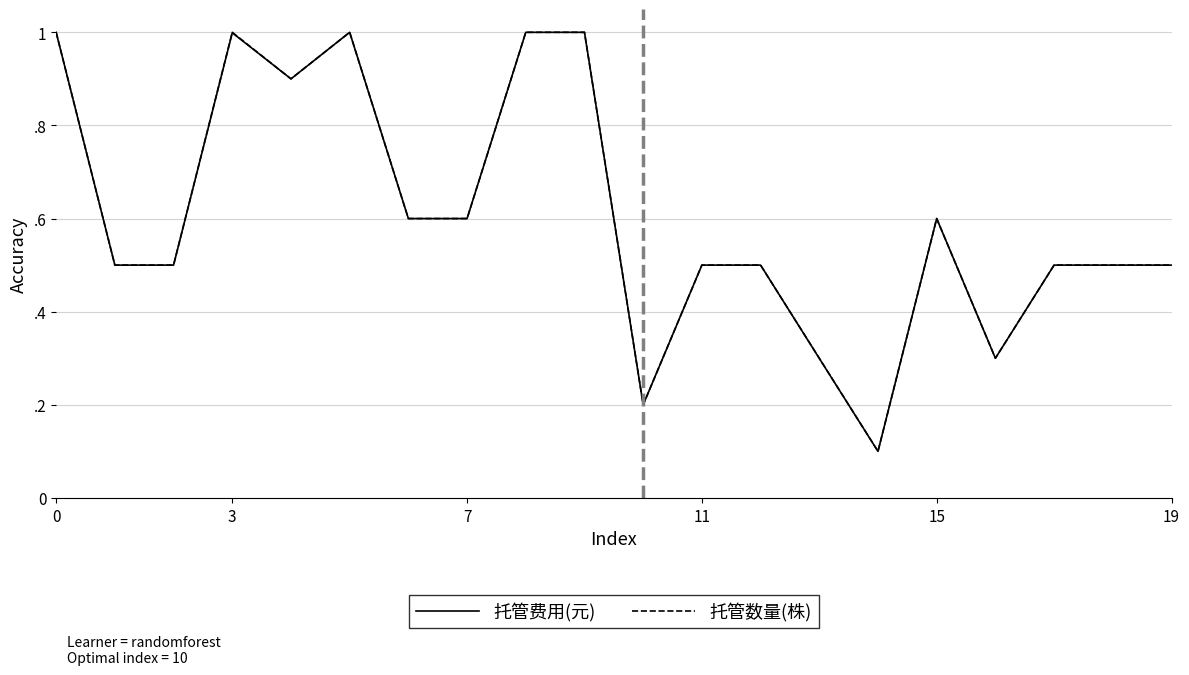

True or false: 托管费用(元) has more than 1 interior local peaks.

True